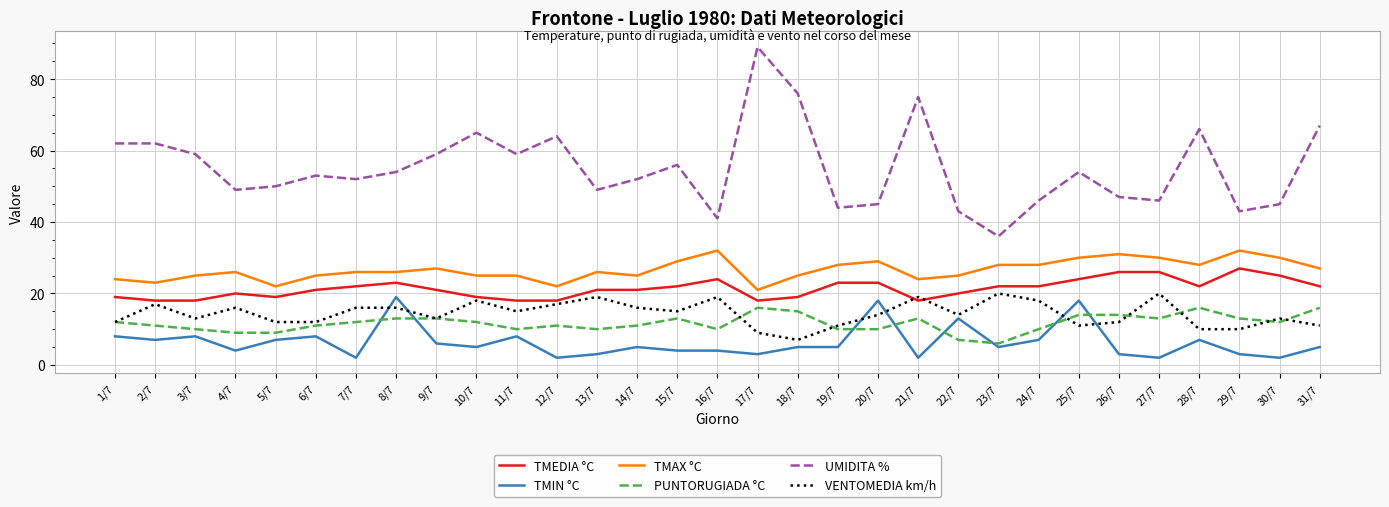

True or false: TMAX °C and TMEDIA °C cross at least once.

False